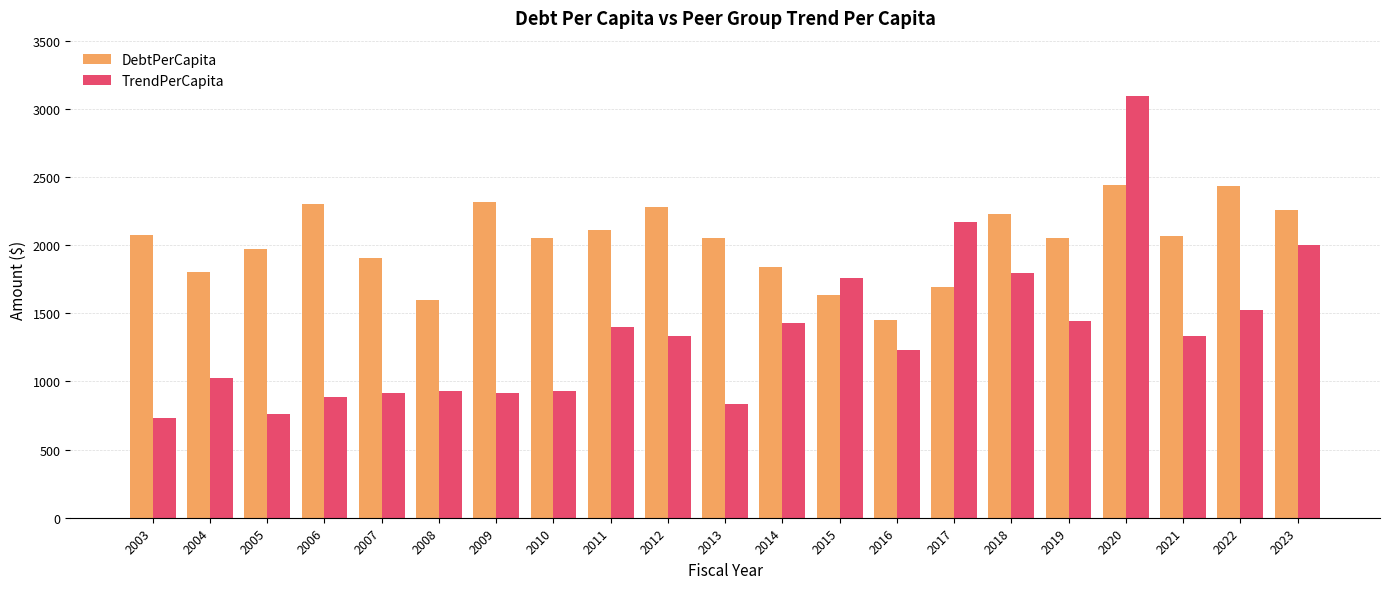

How many values in the TrendPerCapita series exceed 1331?

11